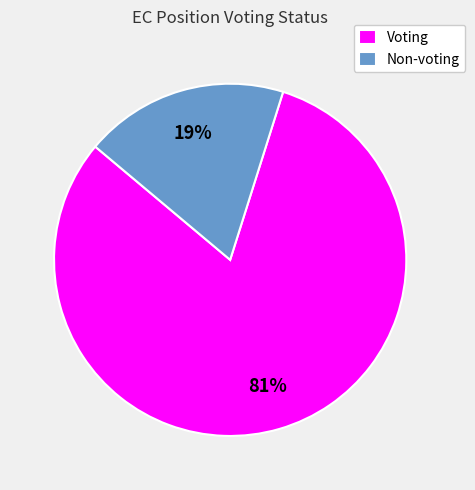

Combined, do Voting and Non-voting account for over 50%?

Yes